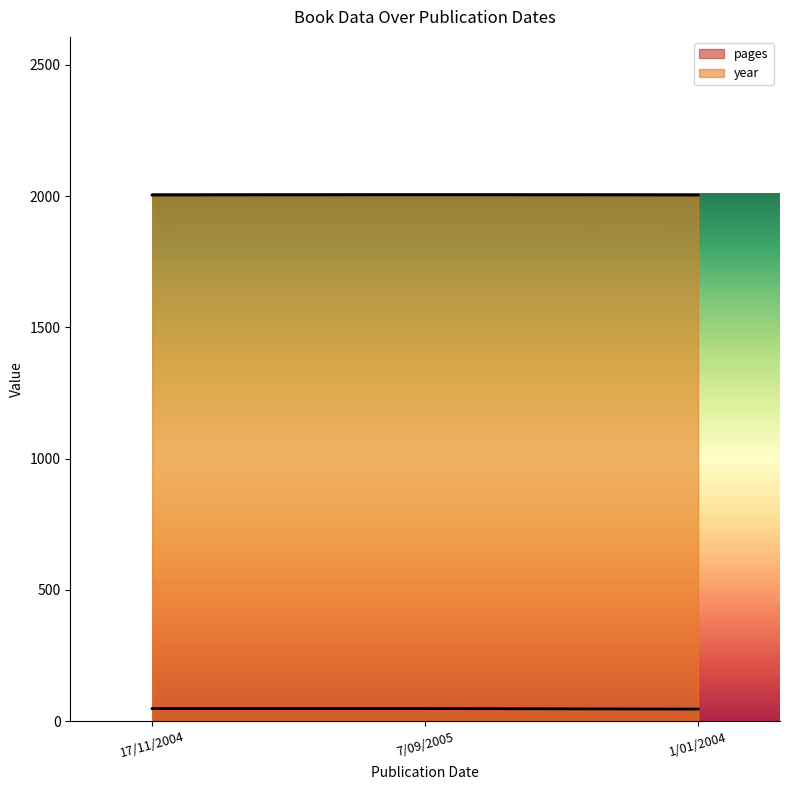

The pages series shows 18 at 1/01/2004. True or false?

False